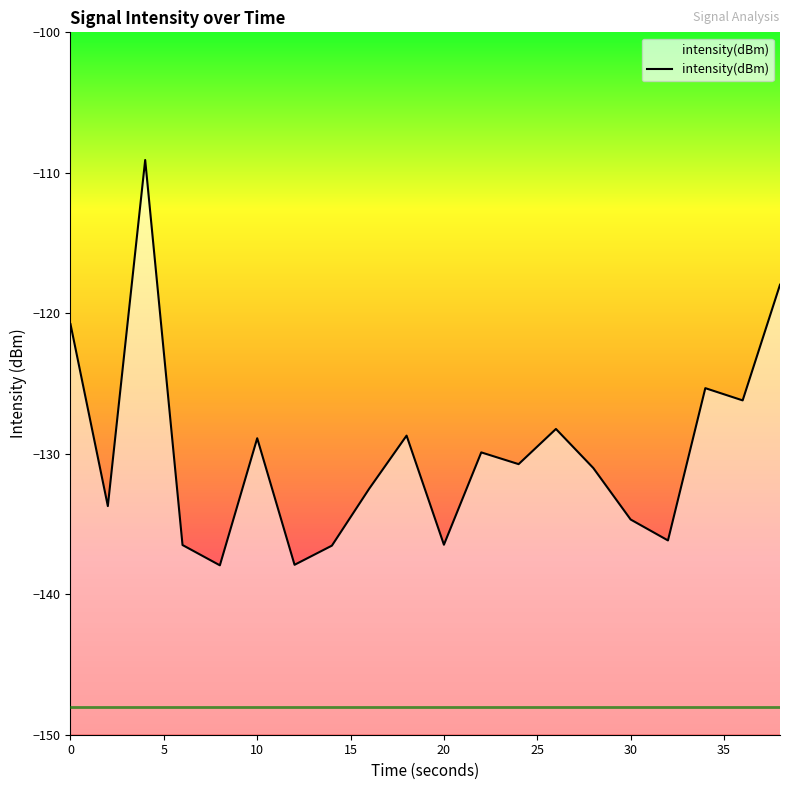

Reading left to right, what are all the values shown in this chart?

-120.8	-133.7	-109.1	-136.5	-137.9	-128.9	-137.9	-136.5	-132.5	-128.7	-136.5	-129.9	-130.7	-128.2	-131.0	-134.7	-136.2	-125.3	-126.2	-118.0